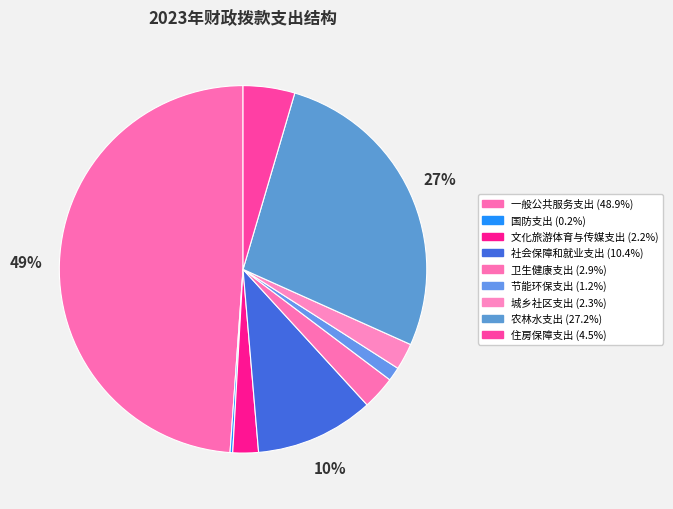

Rank the categories by value from lowest to highest.

国防支出, 节能环保支出, 文化旅游体育与传媒支出, 城乡社区支出, 卫生健康支出, 住房保障支出, 社会保障和就业支出, 农林水支出, 一般公共服务支出